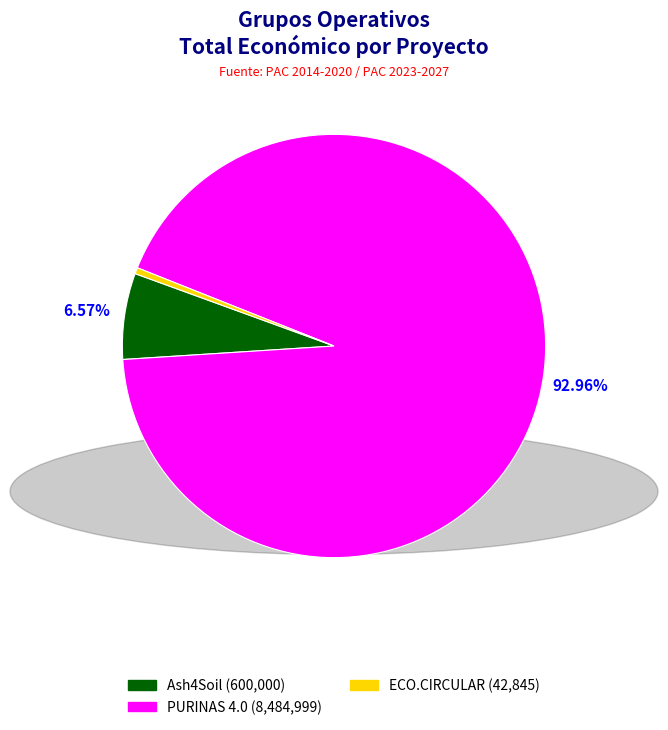

How many segments does this pie chart have?

3